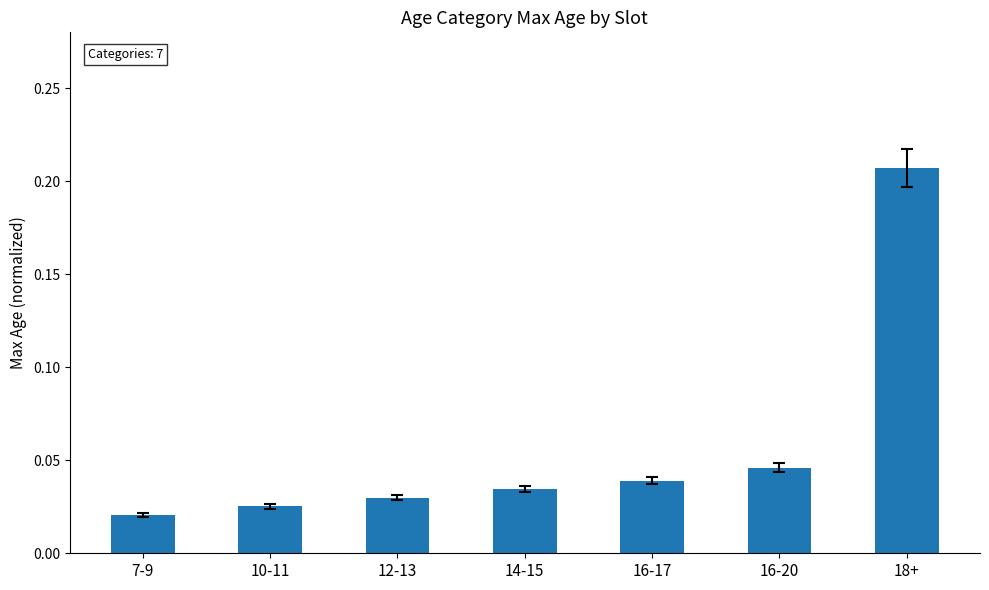

What is the label of the 7th bar from the left?

18+